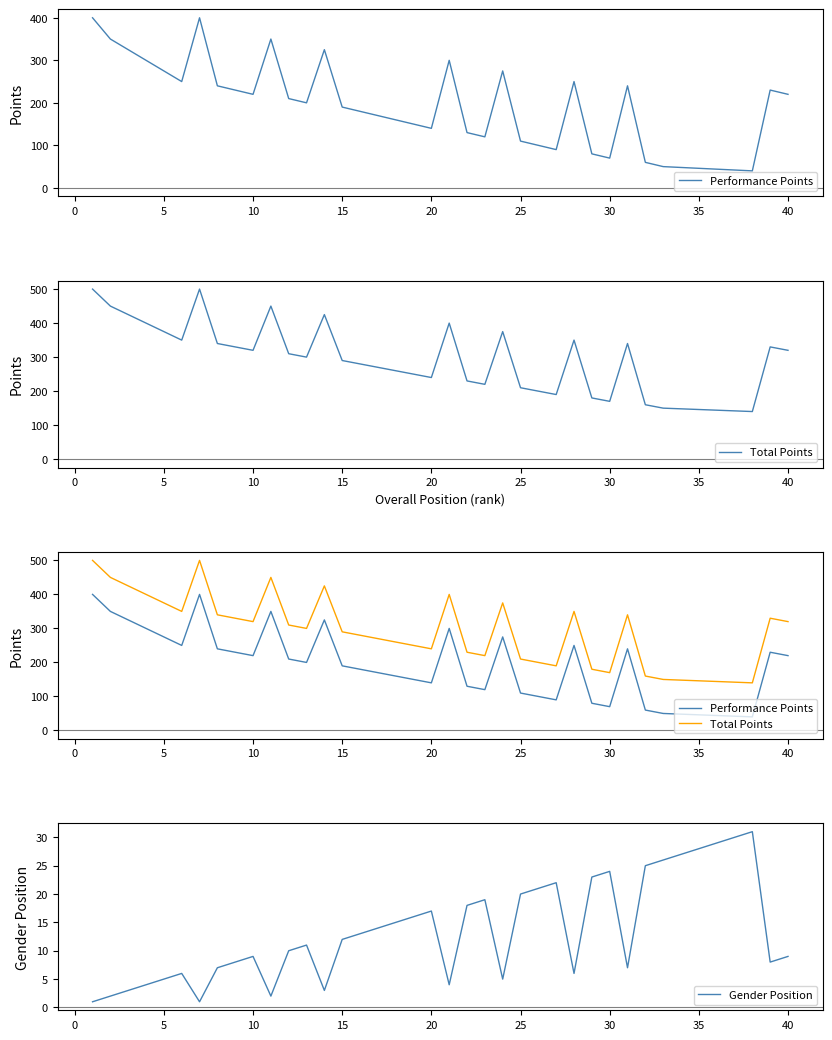

Is the value of Total Points at 35 greater than the value of Gender Position at 31?

Yes